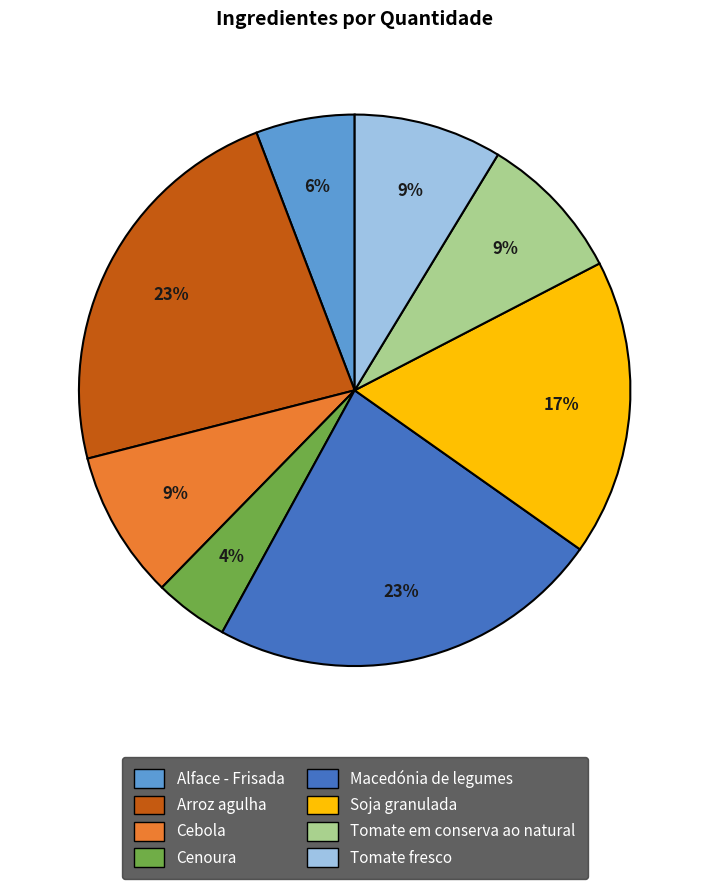

Combined, do Soja granulada and Macedónia de legumes account for over 50%?

No